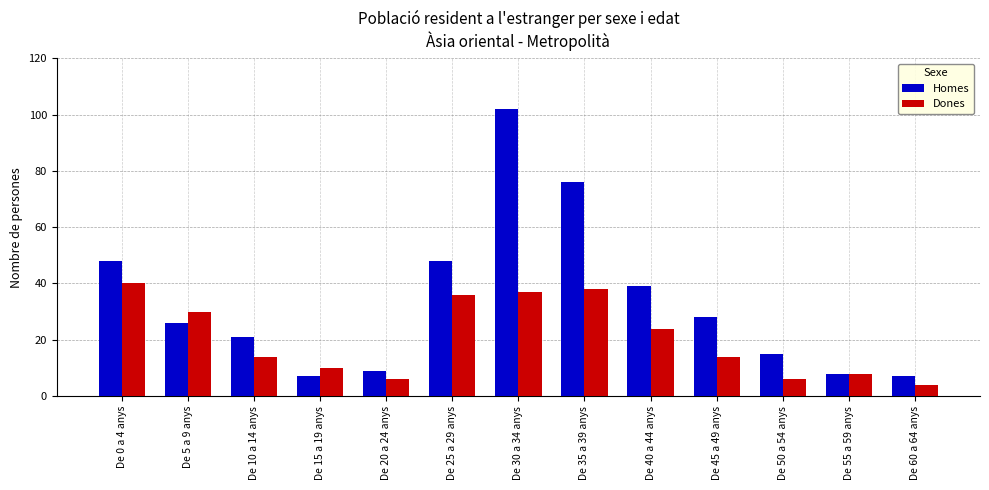

Which label corresponds to the largest value in the chart?

De 30 a 34 anys